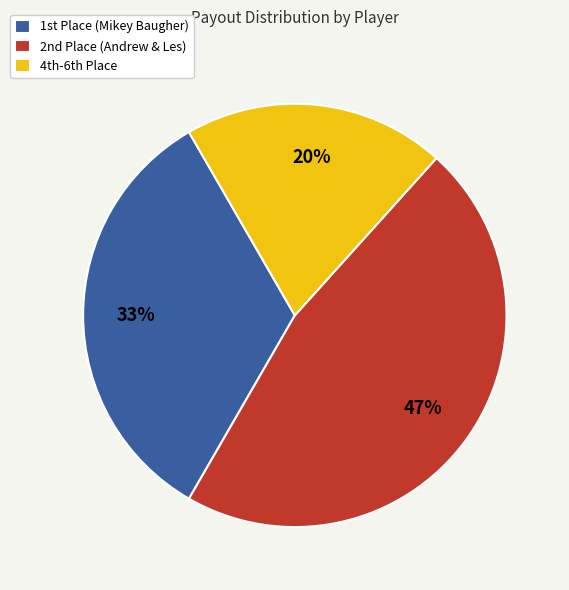

To the nearest percent, what is the average slice percentage?

33%